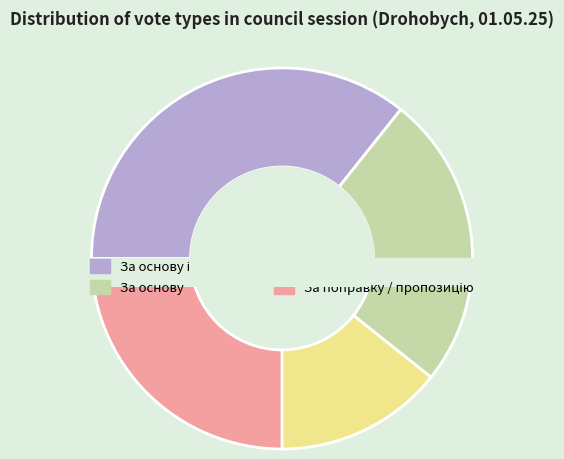

The В цілому slice represents 20% of the pie. True or false?

False